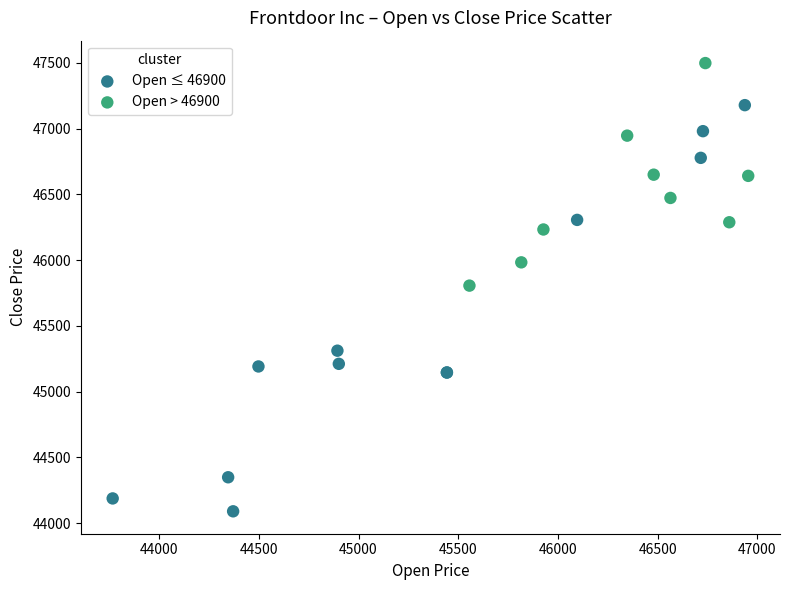

Which series reaches the minimum Y coordinate?

Open ≤ 46900